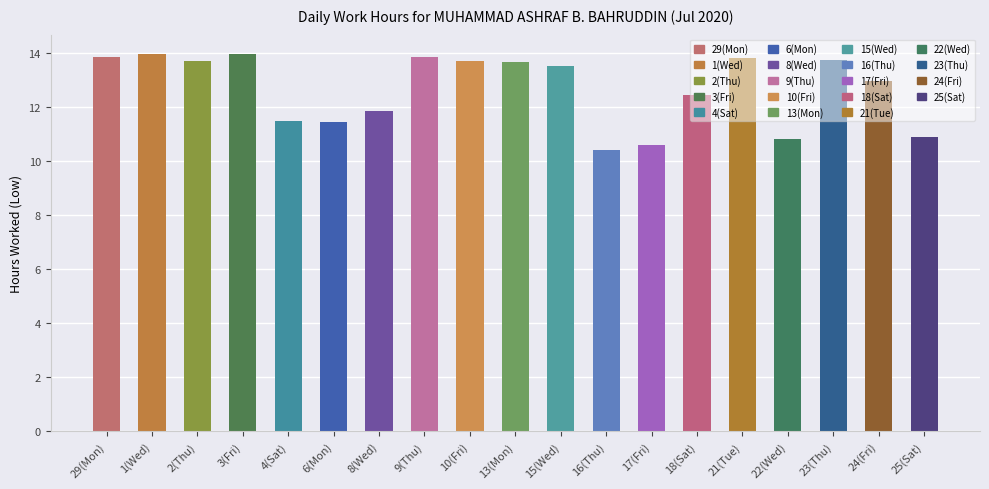

What is the average value?

12.7